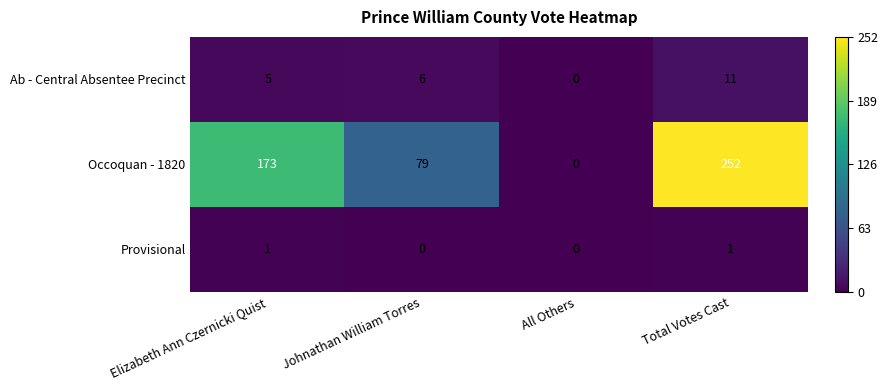

At how many categories does at least one series exceed 95?

2